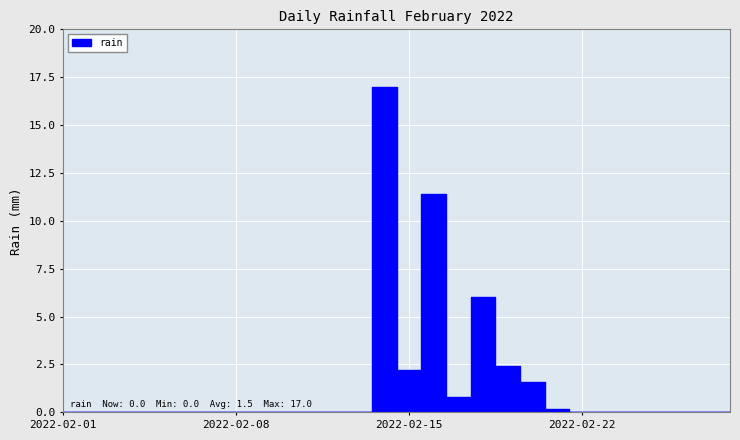

At which category does the data reach its first local peak?

2022-02-14